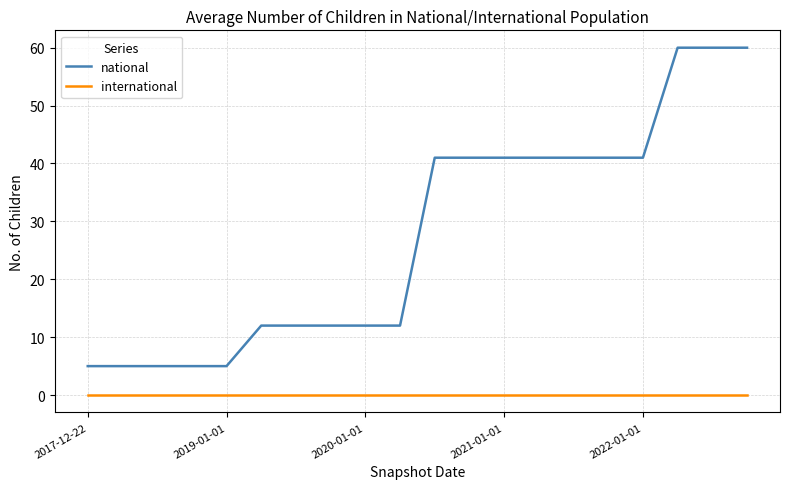

List the series in order of their peak value, lowest first.

international, national